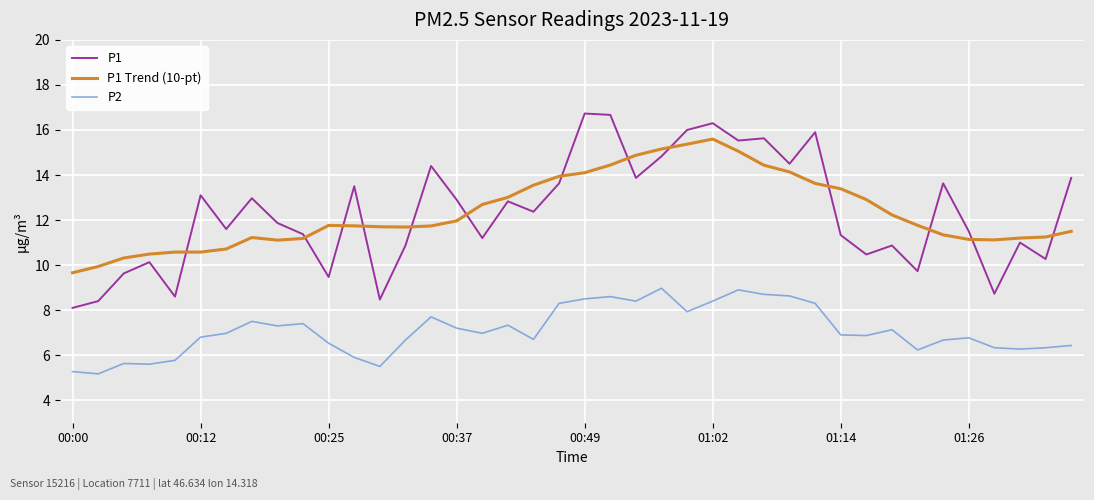

Rank the series by their maximum value, from lowest to highest.

P2, P1 Trend (10-pt), P1